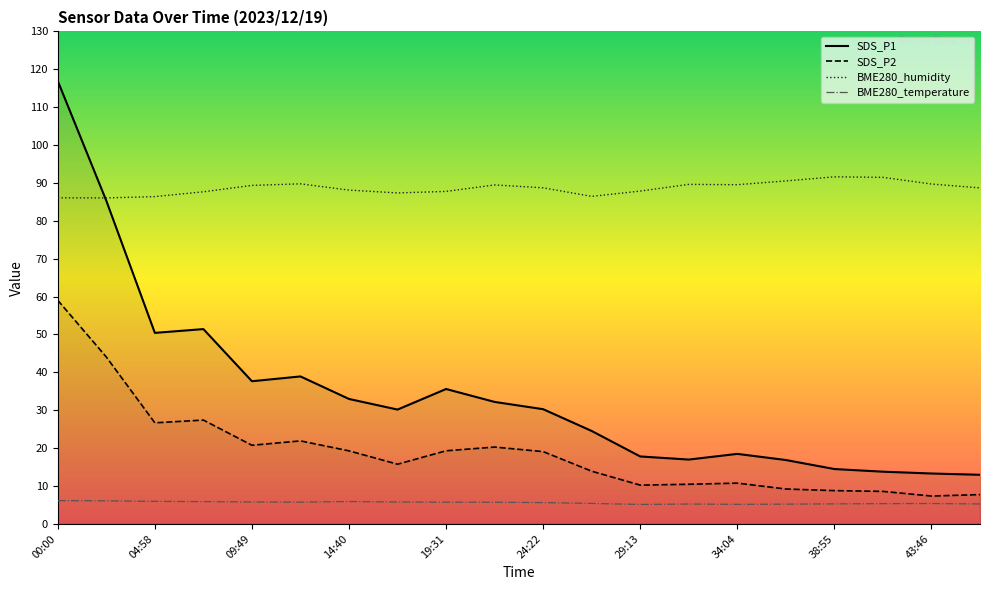

What is the smallest value displayed?

5.1